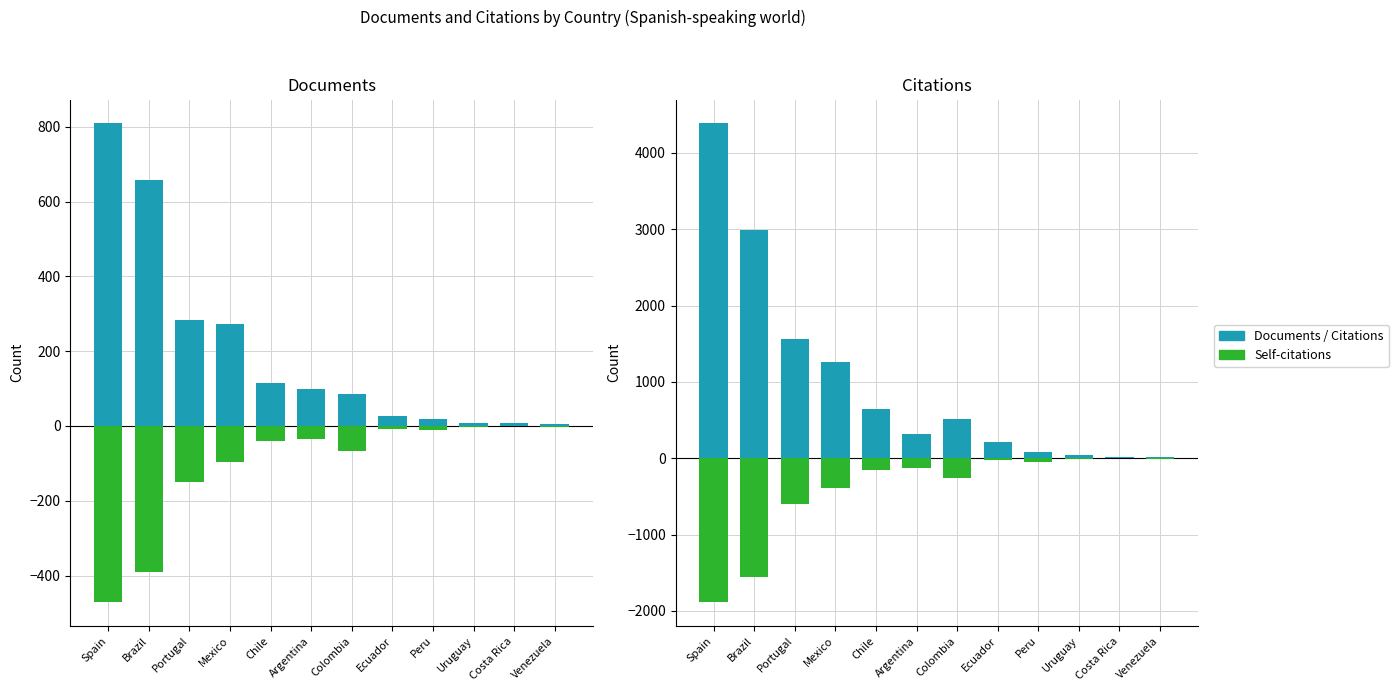

Reading left to right, what are all the values shown in this chart?

Documents: 809	658	283	274	115	99	85	27	18	9	8	6
Self-citations: -1882	-1562	-602	-384	-156	-134	-264	-28	-48	-16	-2	-6
Citations: 4386	2984	1567	1258	651	324	508	210	80	49	13	20